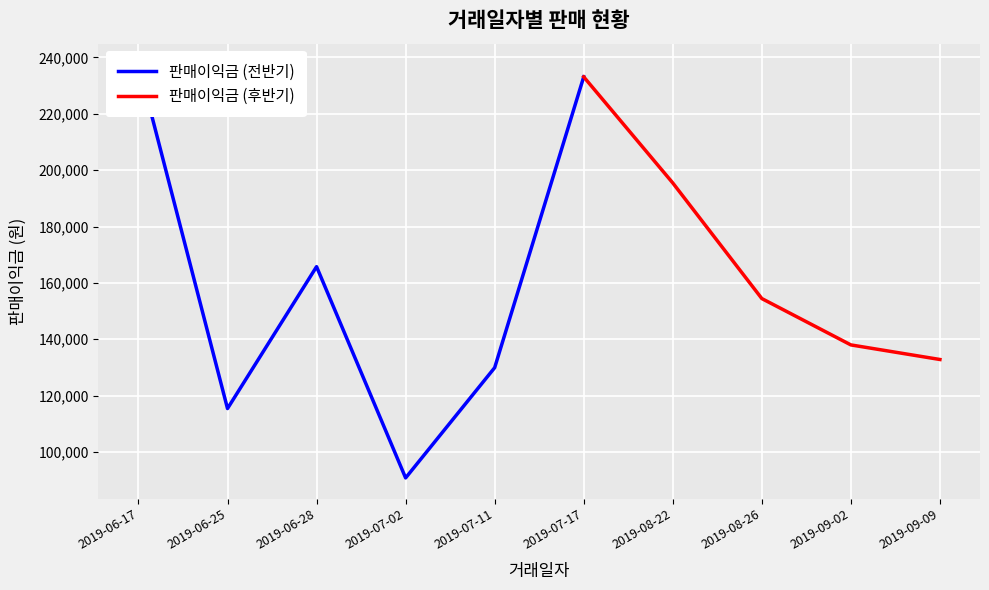

What is the minimum value for 판매이익금 (후반기)?

132820